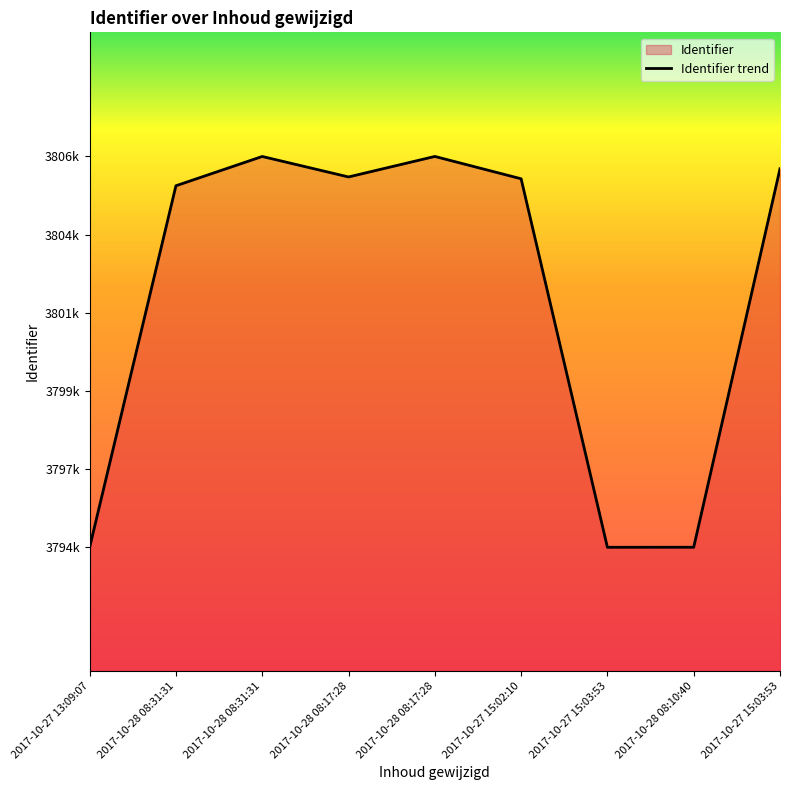

What is the sum of the values at 2017-10-28 08:31:31 and 2017-10-27 15:03:53?

7613043